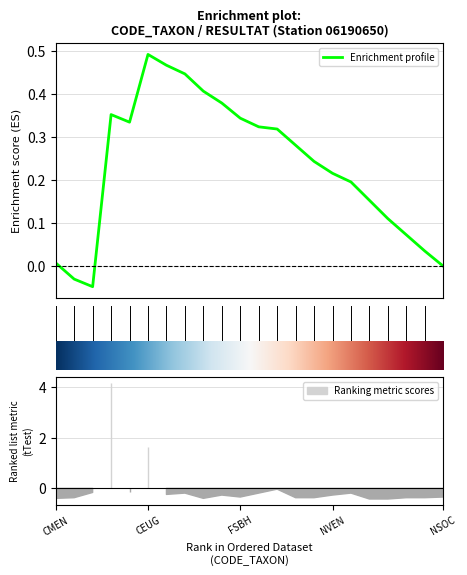

How many lines are shown in the chart?

1